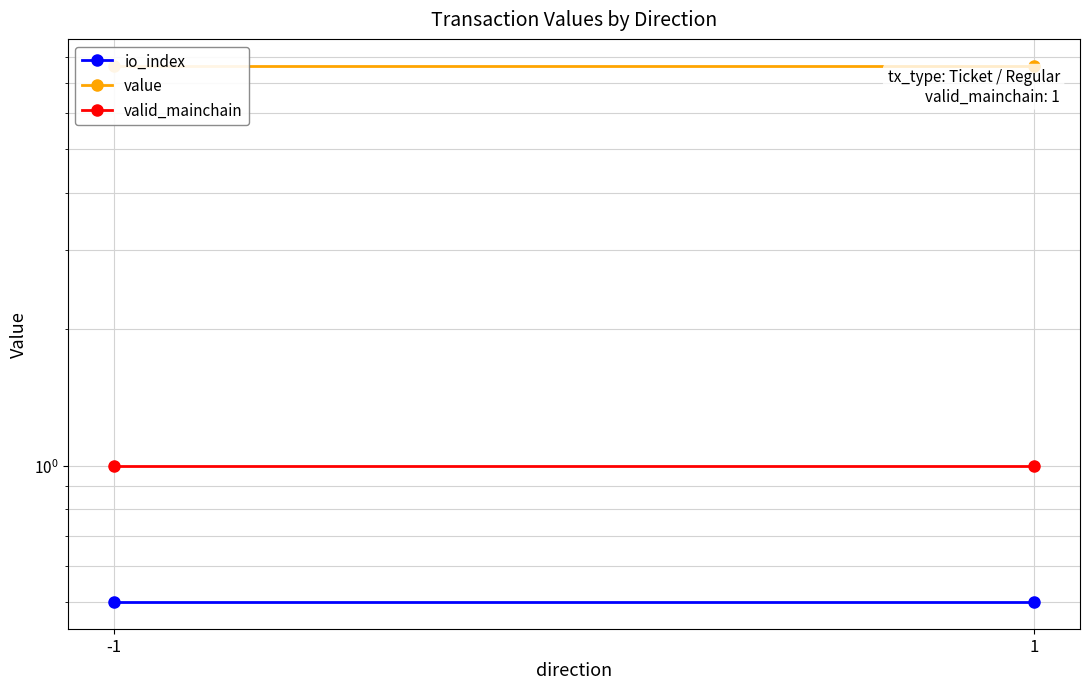

How many series are shown in this chart?

3